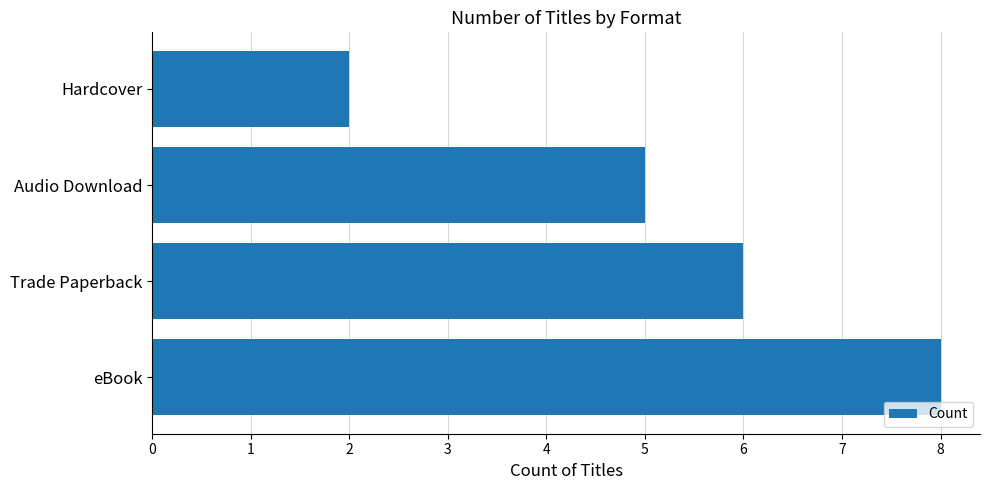

What is the smallest value displayed?

2